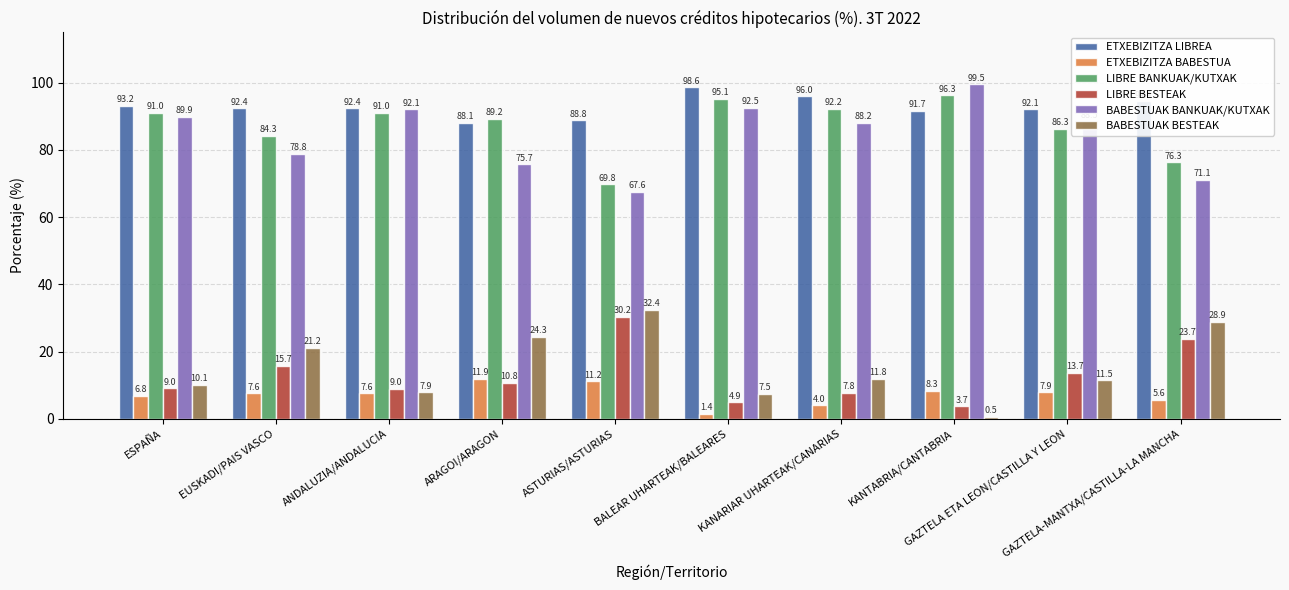

What is the value of the ETXEBIZITZA BABESTUA bar at the 5th from the left?

11.2